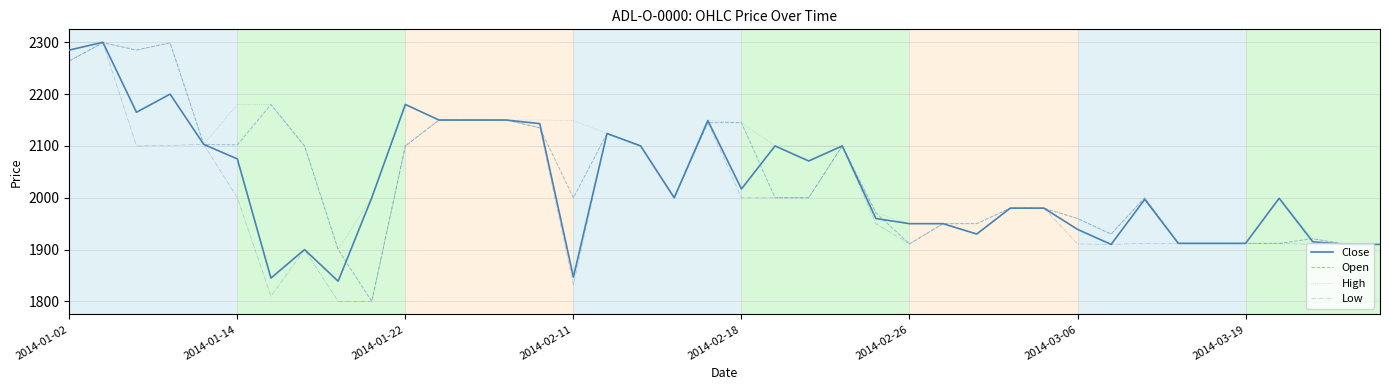

What is the greatest value displayed?

2300